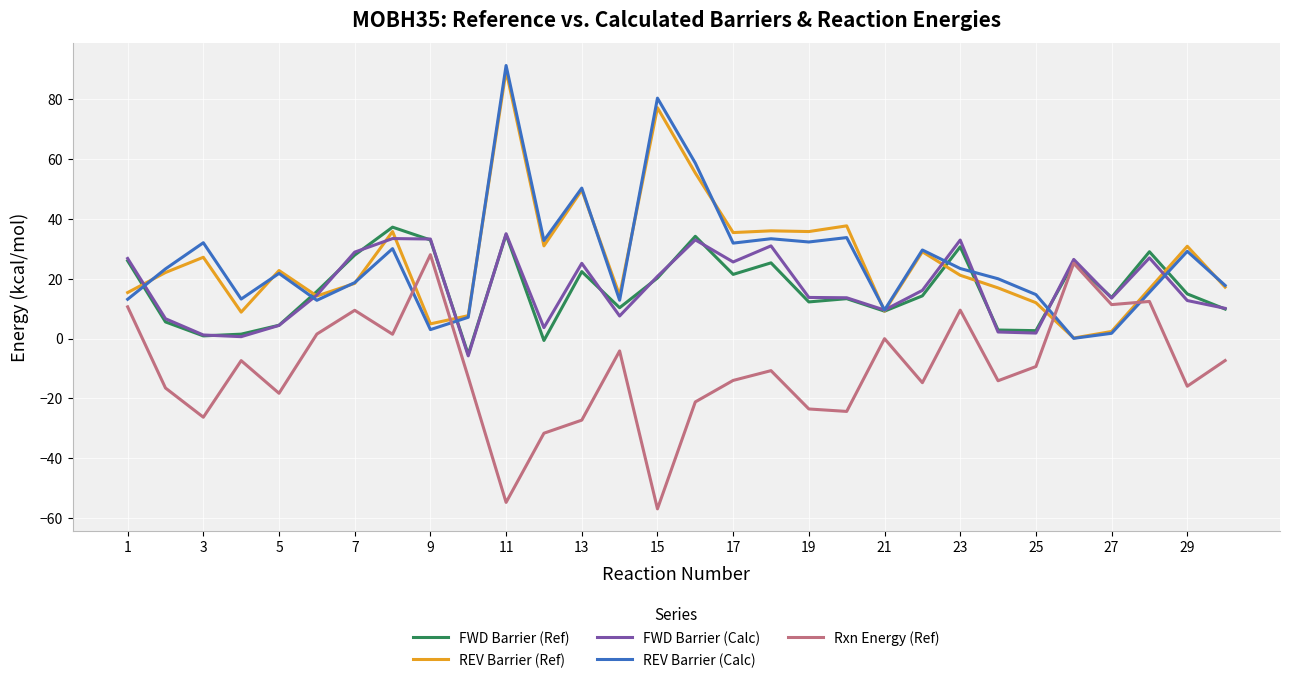

What is the highest value of the FWD Barrier (Calc) series?

35.1